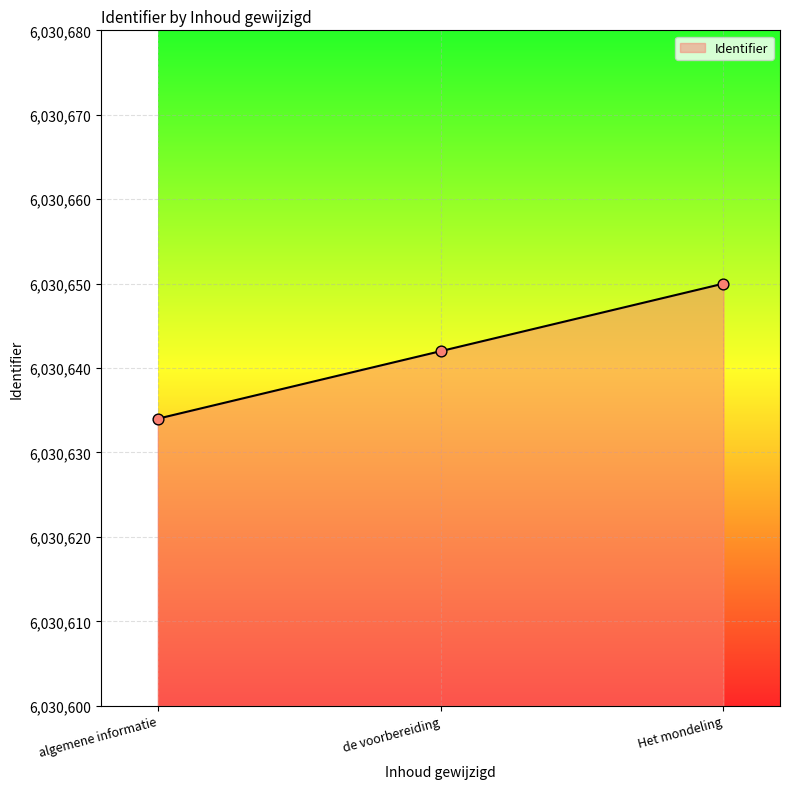

What is the ratio of the value at algemene informatie to the value at Het mondeling?

1.0